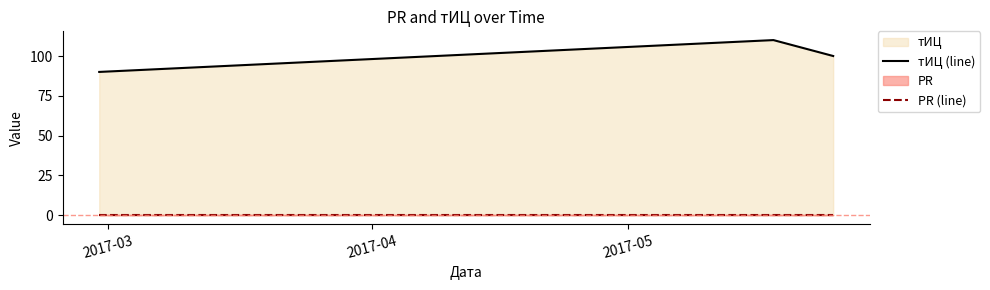

Is the value of тИЦ (line) at 2017-03 greater than the value of PR (line) at 2017-05?

Yes